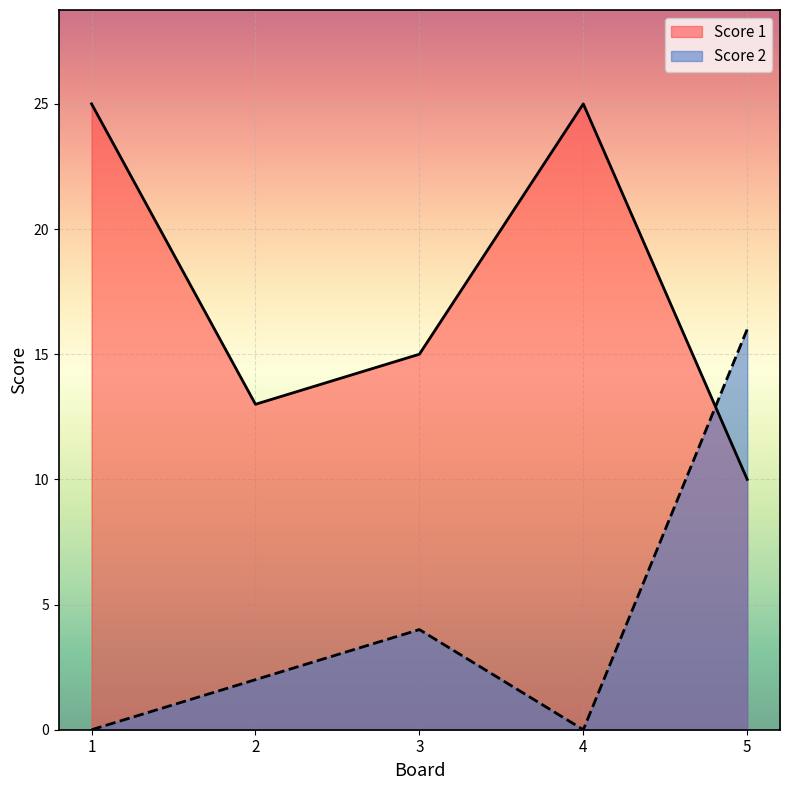

Reading left to right, what are all the values shown in this chart?

Score 1: 1=25	2=13	3=15	4=25	5=10
Score 2: 1=0	2=2	3=4	4=0	5=16